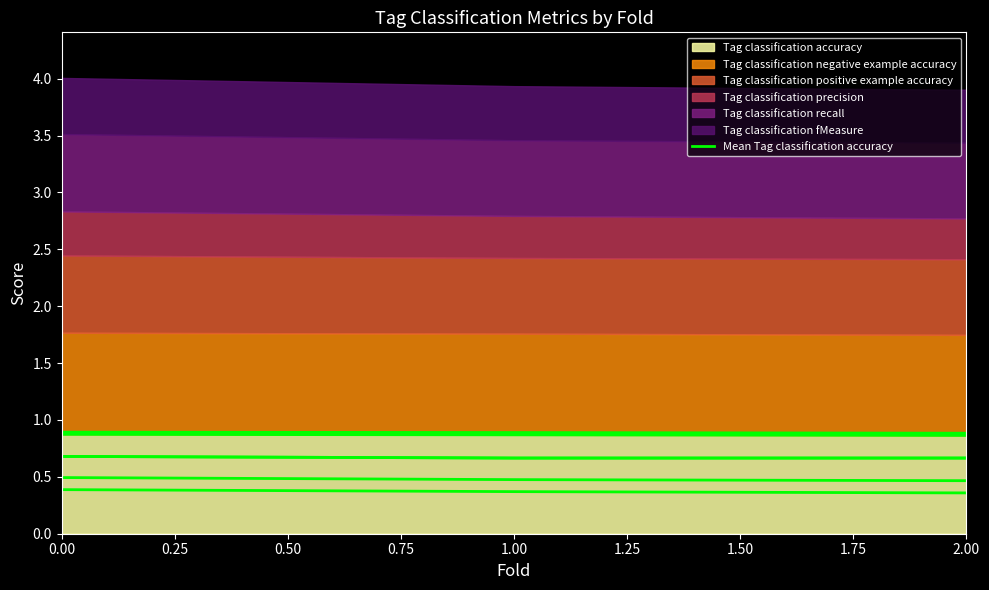

How many lines are shown in the chart?

1